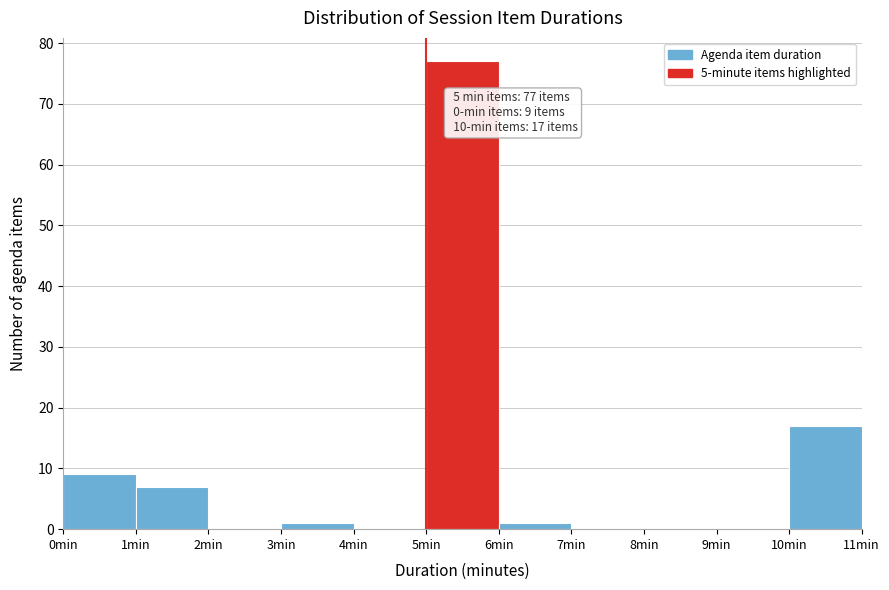

Which range on the x-axis has the tallest bar?

5 to 6